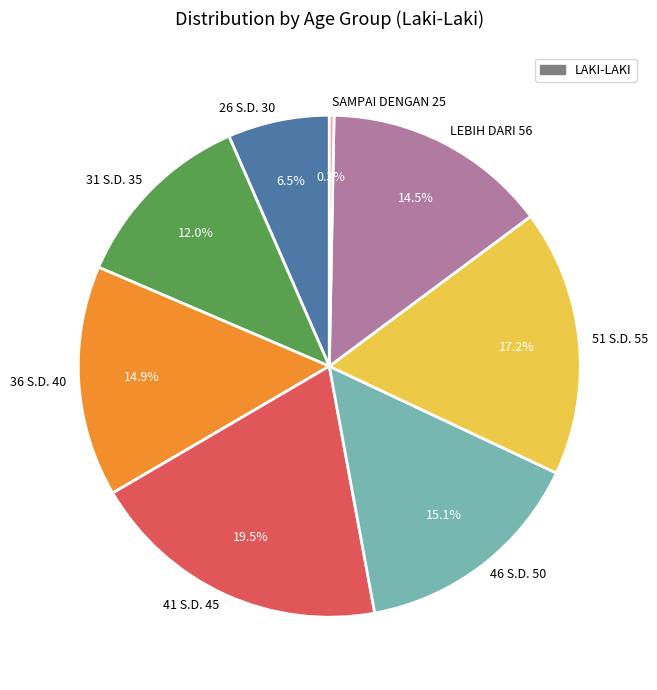

Which slice is the smallest?

SAMPAI DENGAN 25